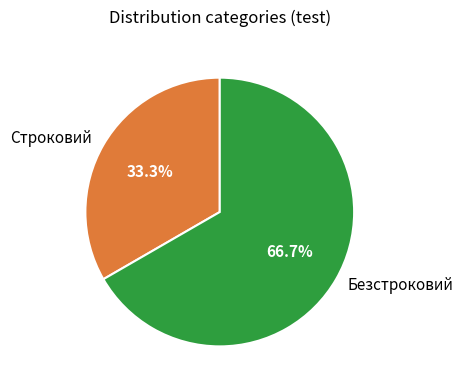

Rank the categories by value from highest to lowest.

Безстроковий, Строковий